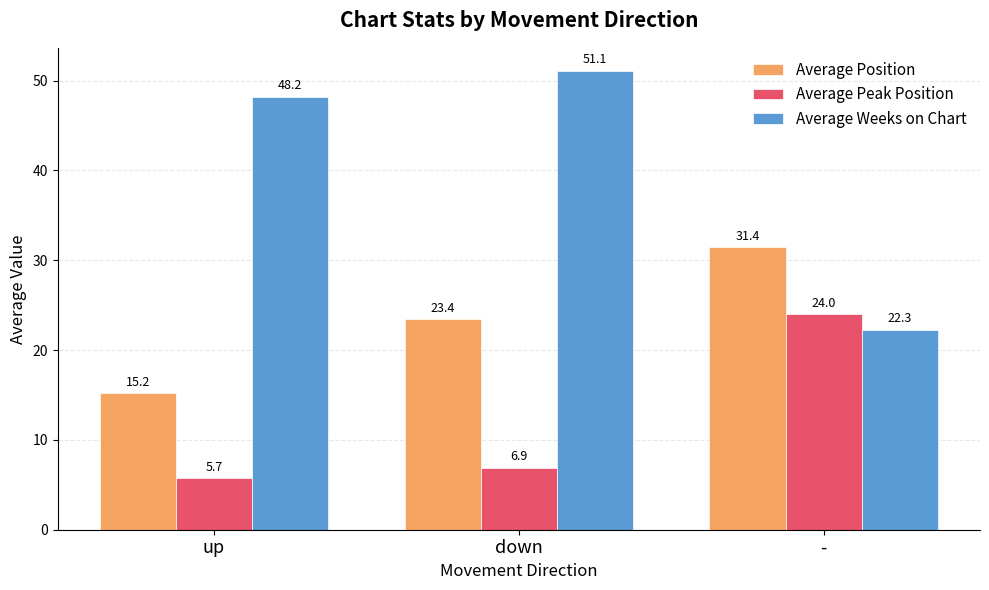

What is the label of the 1st bar from the left?

up